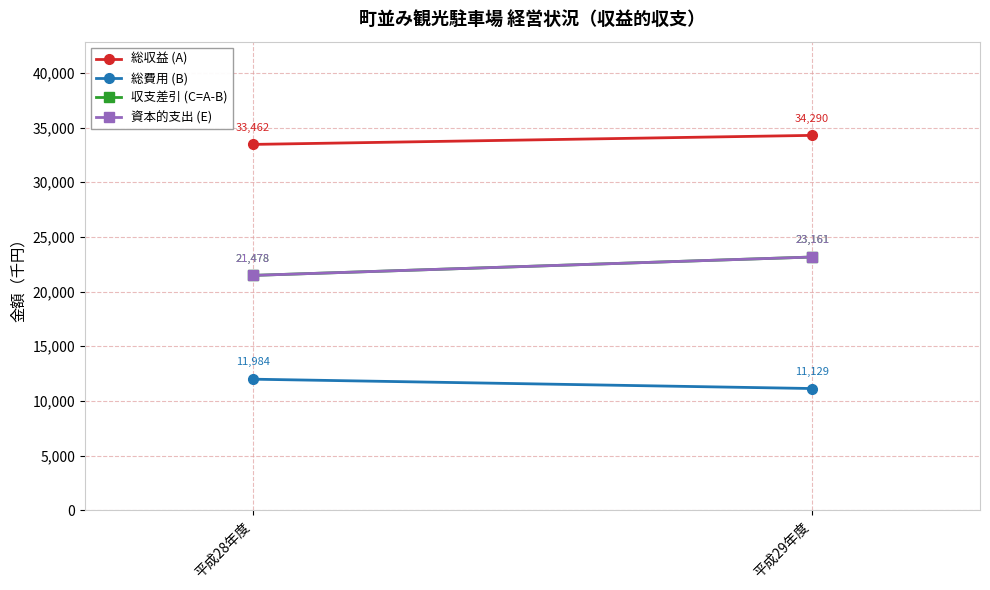

What is the label of the 2nd point from the right?

平成28年度